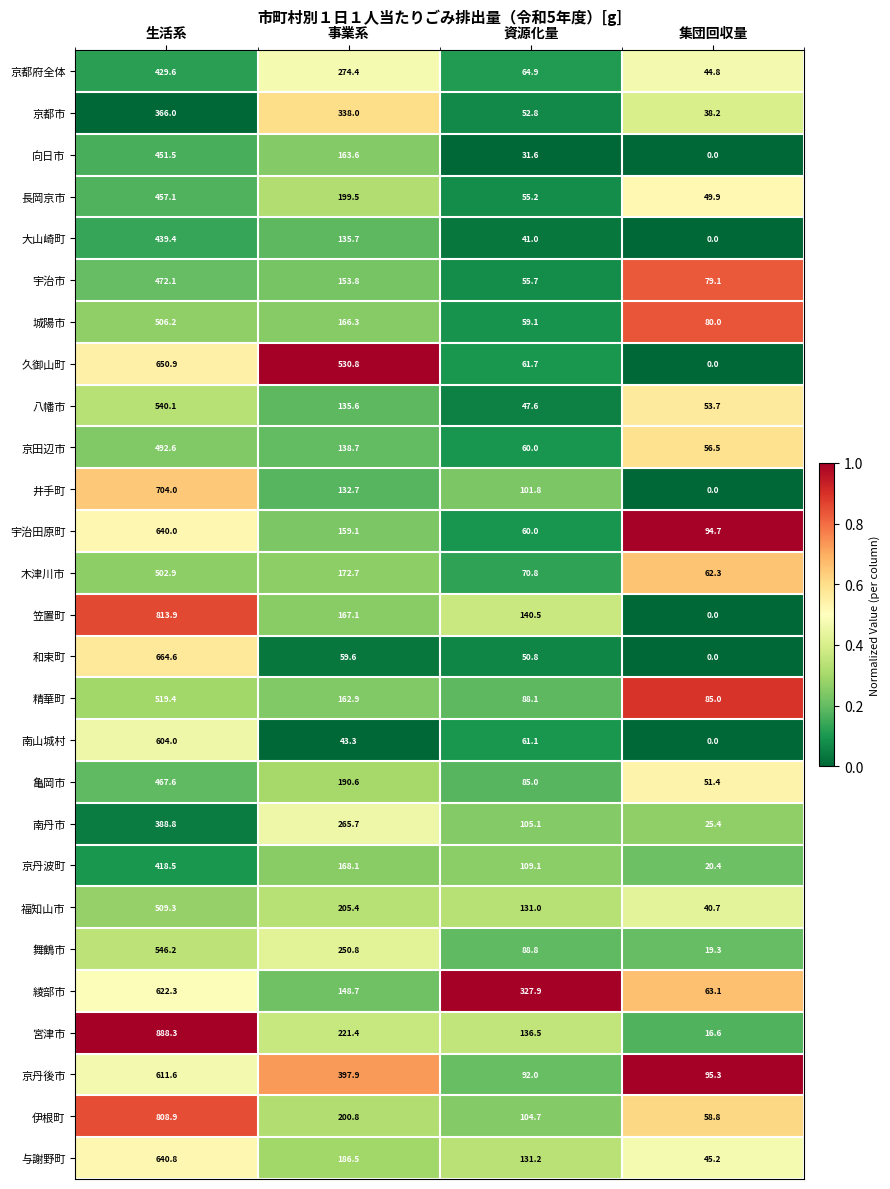

The 京丹波町 series shows 53.7 at 資源化量. True or false?

False